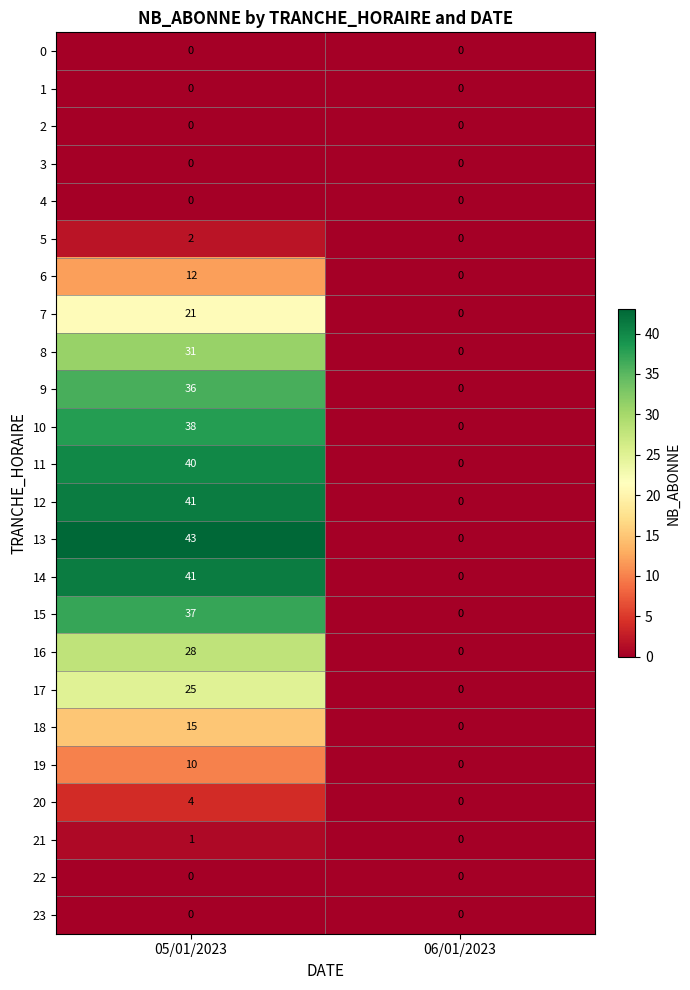

Rank the categories by 6 value from highest to lowest.

05/01/2023, 06/01/2023